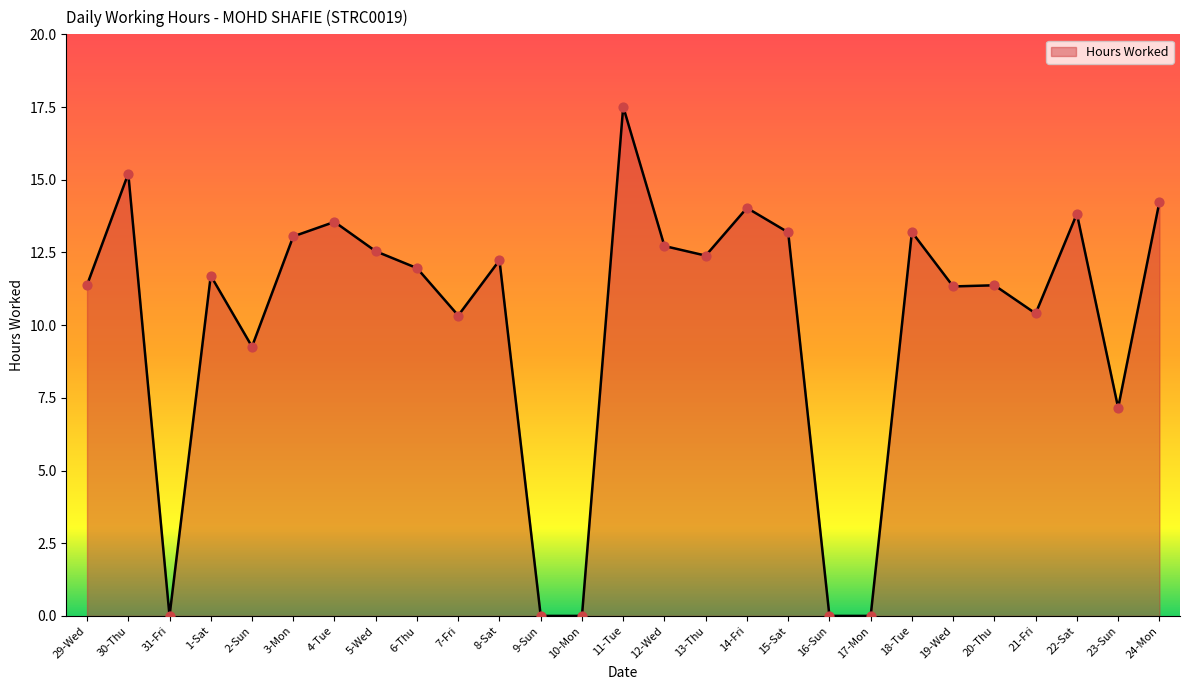

Between 7-Fri and 14-Fri, which is larger?

14-Fri